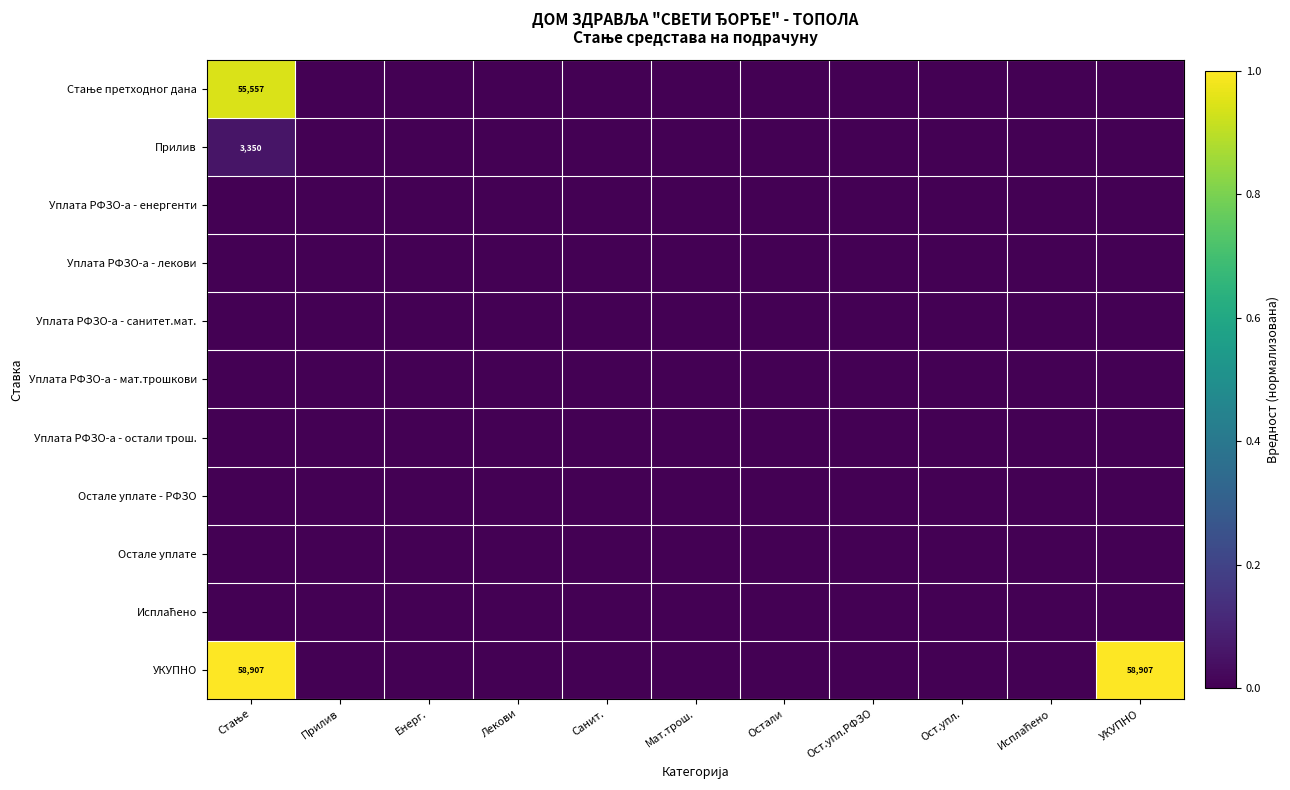

Where is Прилив nearest to the value 0?

Прилив